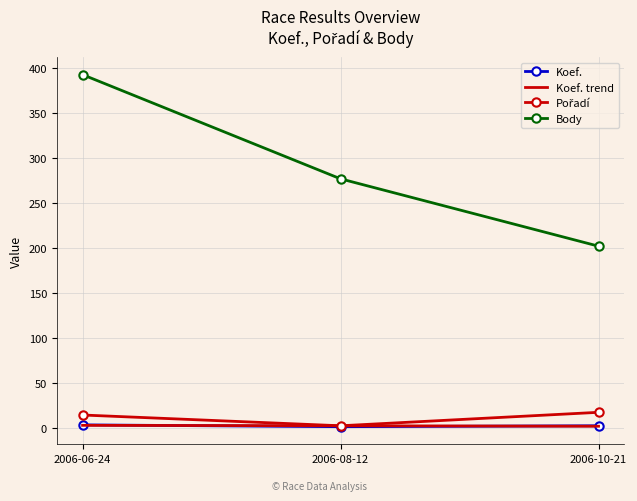

What is the smallest value displayed?

1.0